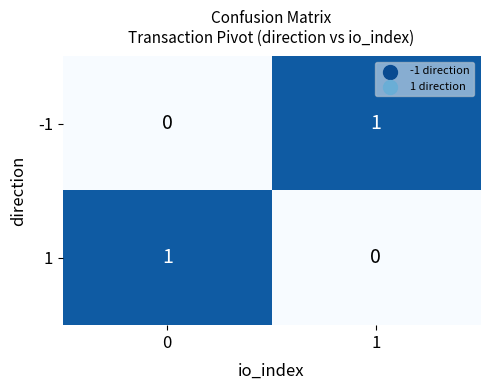

Is it true that 1 equals 0 at 1?

True